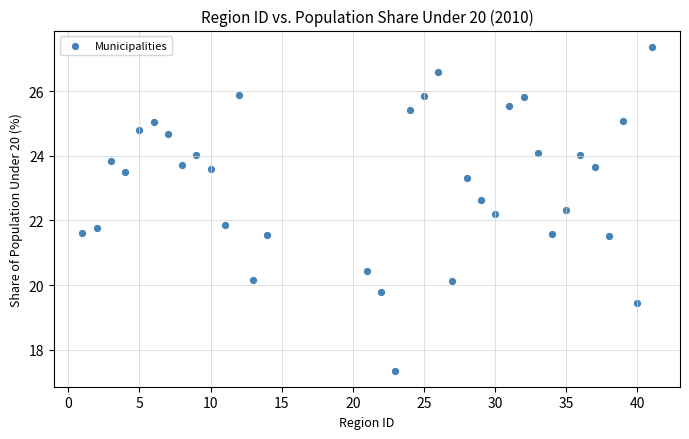

What is the range of Y values (max minus min)?

10.0